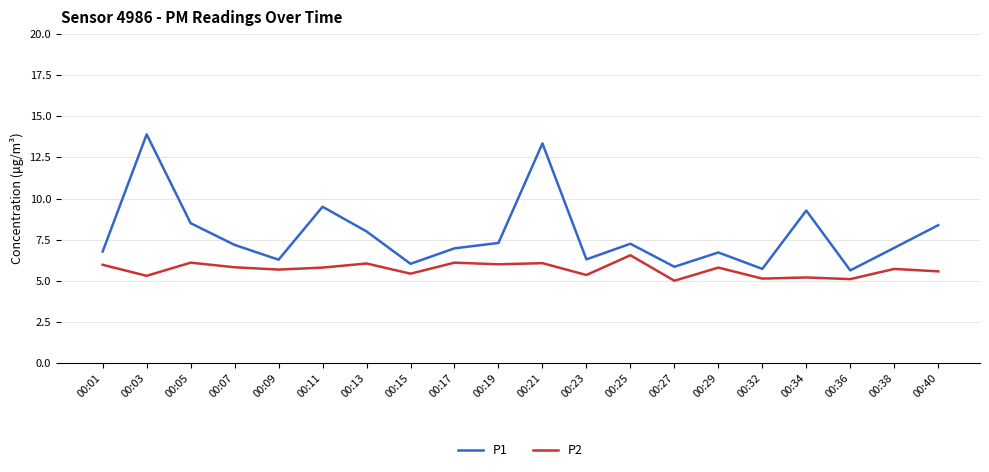

Read the P2 value at 00:03.

5.3